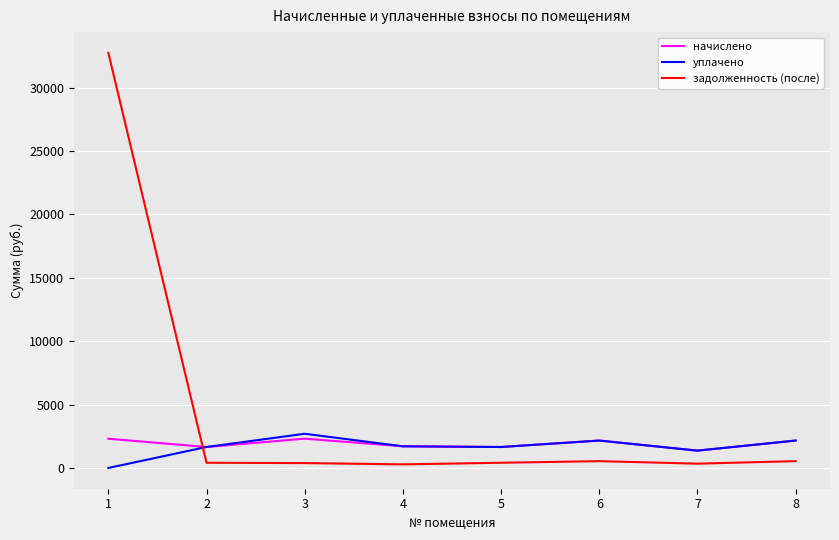

Rank the series by their maximum value, from highest to lowest.

задолженность (после), уплачено, начислено